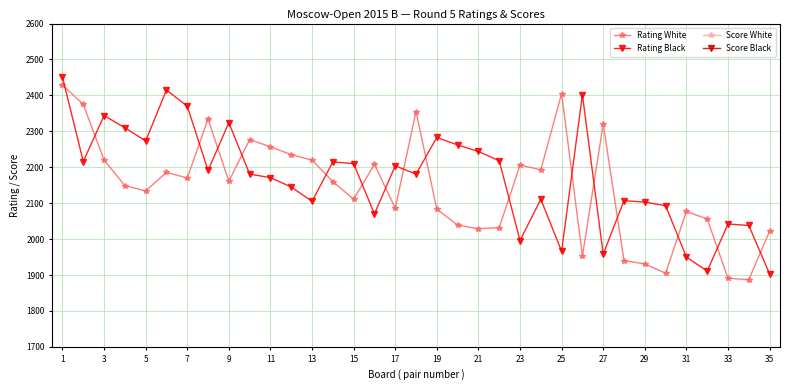

Which label corresponds to the largest value in the chart?

1